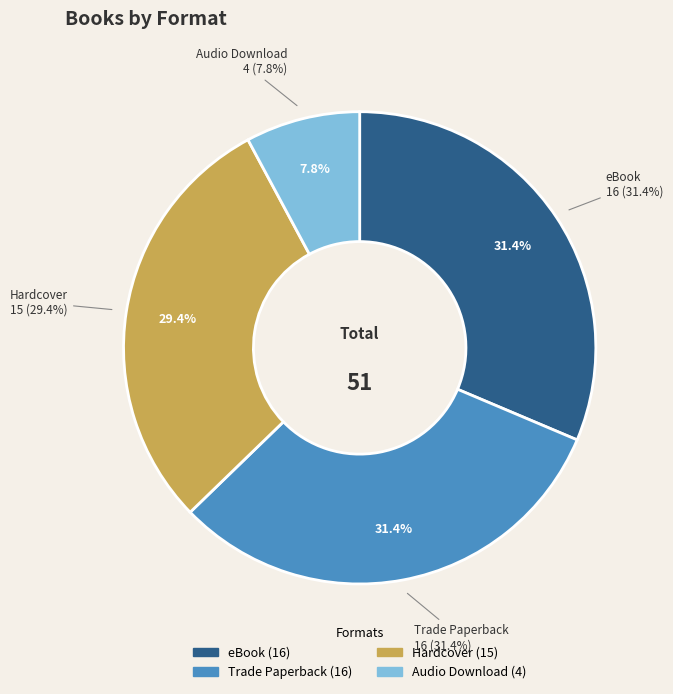

True or false: eBook accounts for 37% of the total.

False